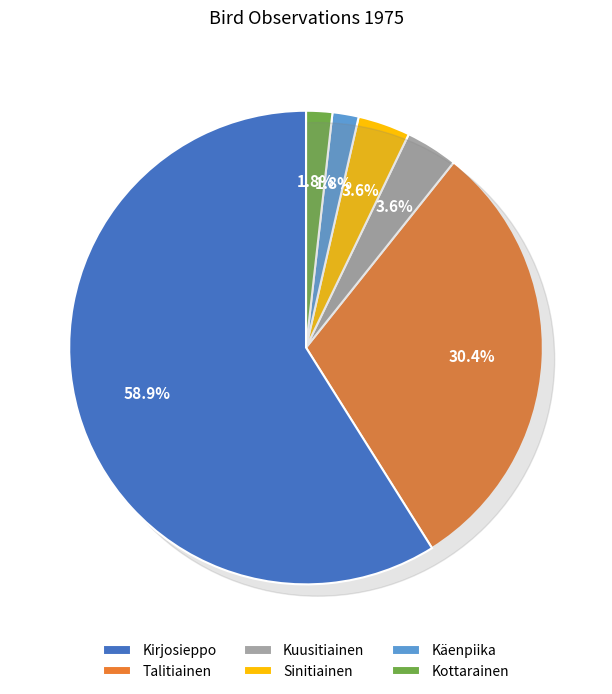

How much of the chart is everything except Kirjosieppo?

41.1%